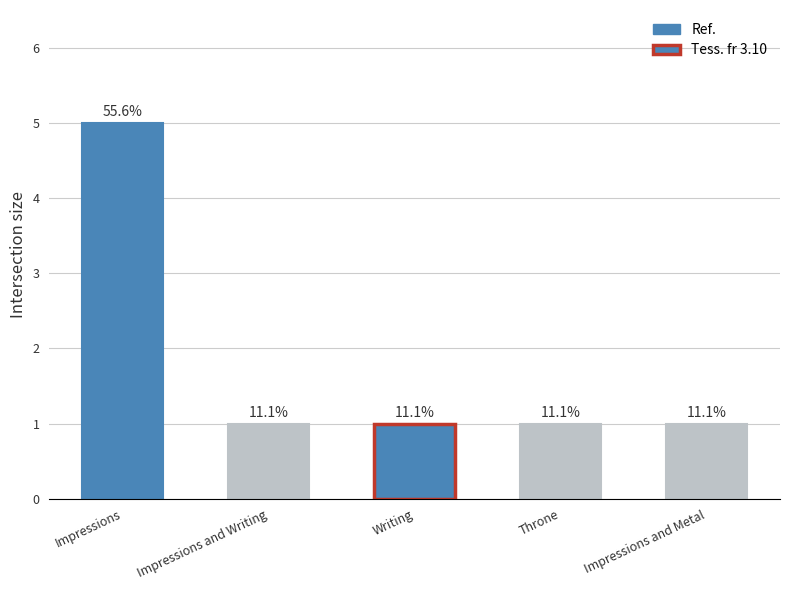

What position from the left is Impressions and Writing?

2